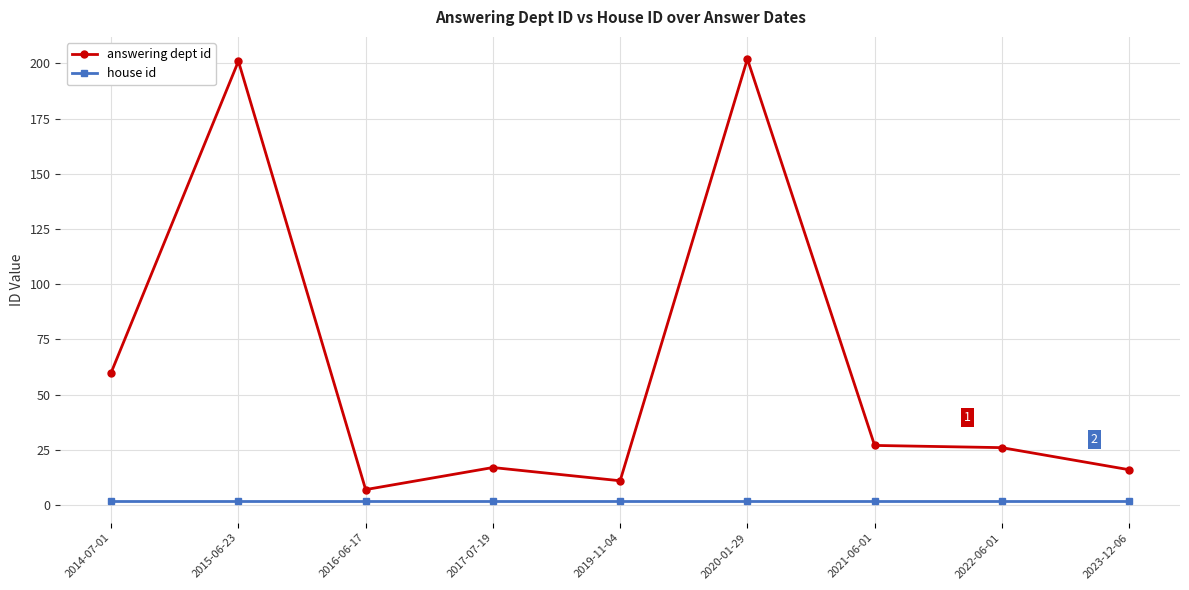

Reading left to right, what are all the values shown in this chart?

answering dept id: 2014-07-01=60	2015-06-23=201	2016-06-17=7	2017-07-19=17	2019-11-04=11	2020-01-29=202	2021-06-01=27	2022-06-01=26	2023-12-06=16
house id: 2014-07-01=2	2015-06-23=2	2016-06-17=2	2017-07-19=2	2019-11-04=2	2020-01-29=2	2021-06-01=2	2022-06-01=2	2023-12-06=2